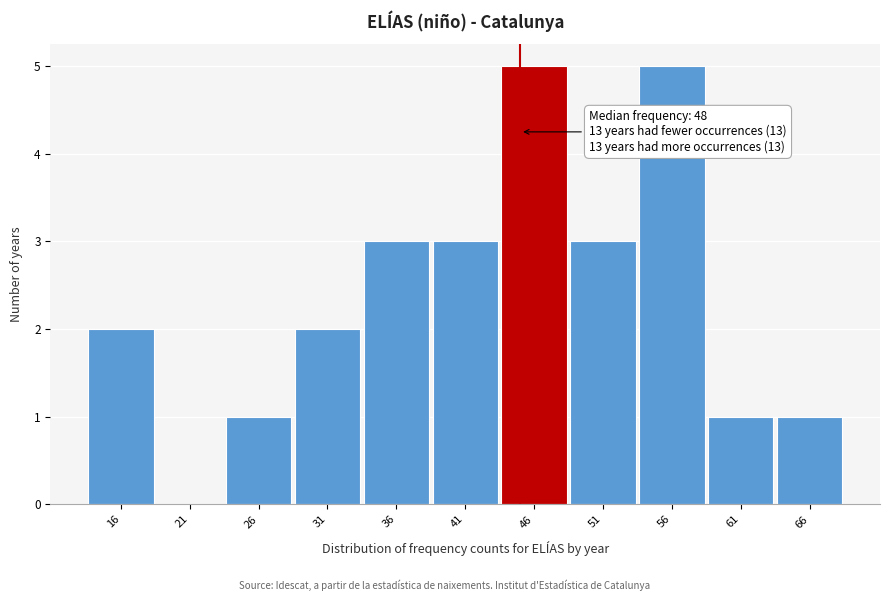

Reading left to right, extract all data points from this chart.

16=2	21=0	26=1	31=2	36=3	41=3	46=5	51=3	56=5	61=1	66=1